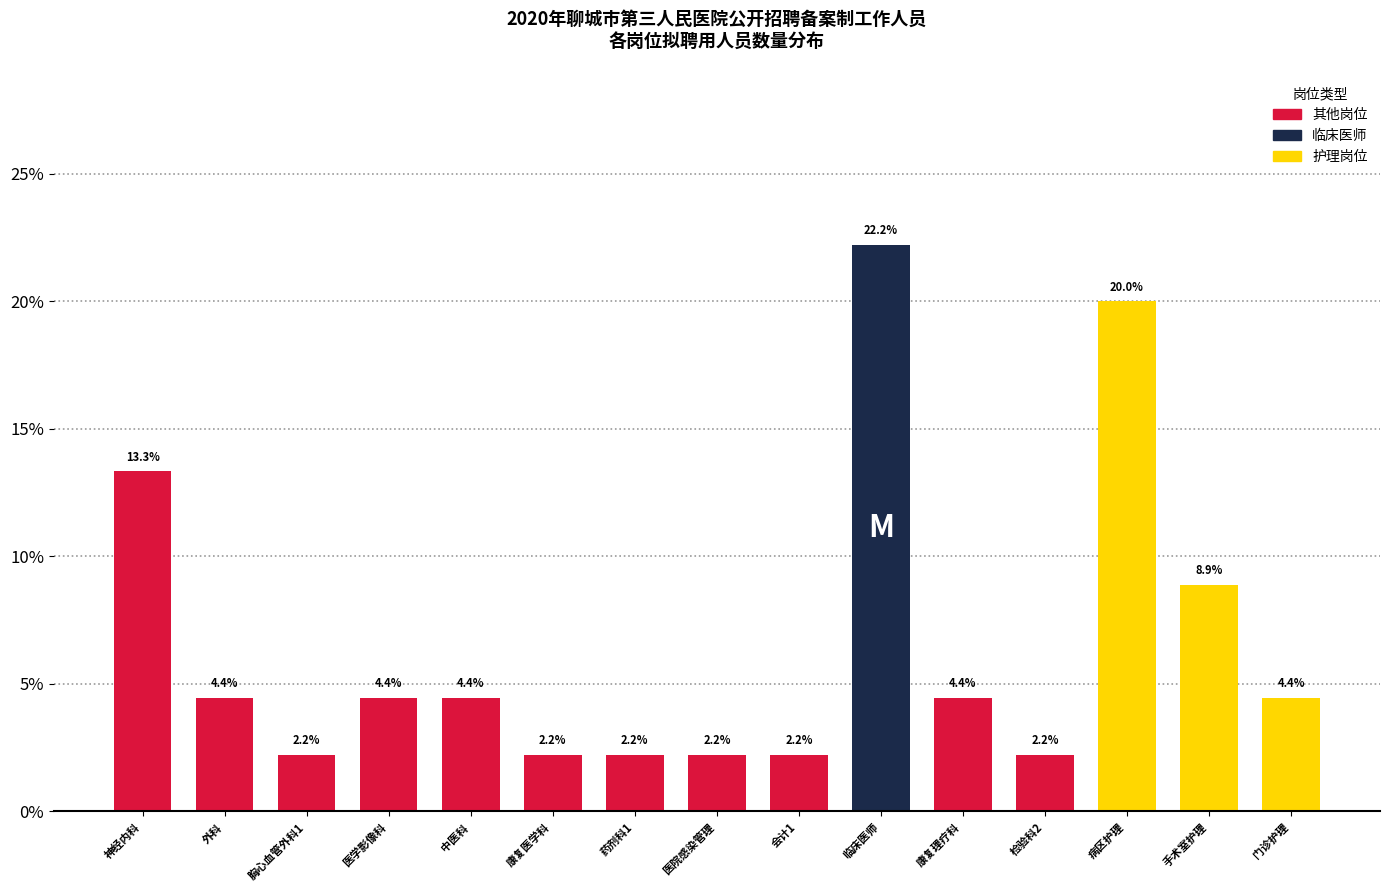

Reading left to right, what are all the values shown in this chart?

13.3	4.4	2.2	4.4	4.4	2.2	2.2	2.2	2.2	22.2	4.4	2.2	20.0	8.9	4.4